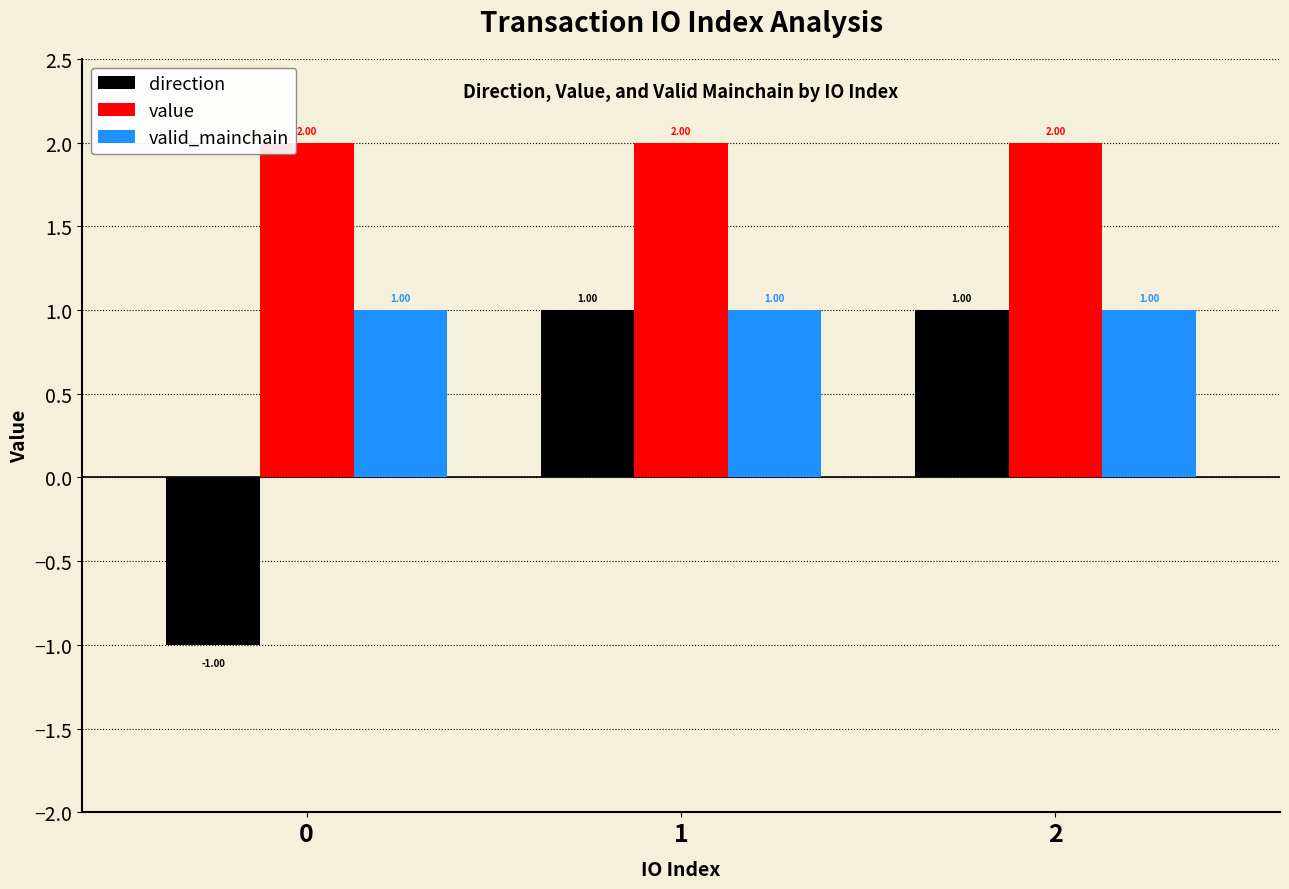

What is the total value across all series at 0?

2.0